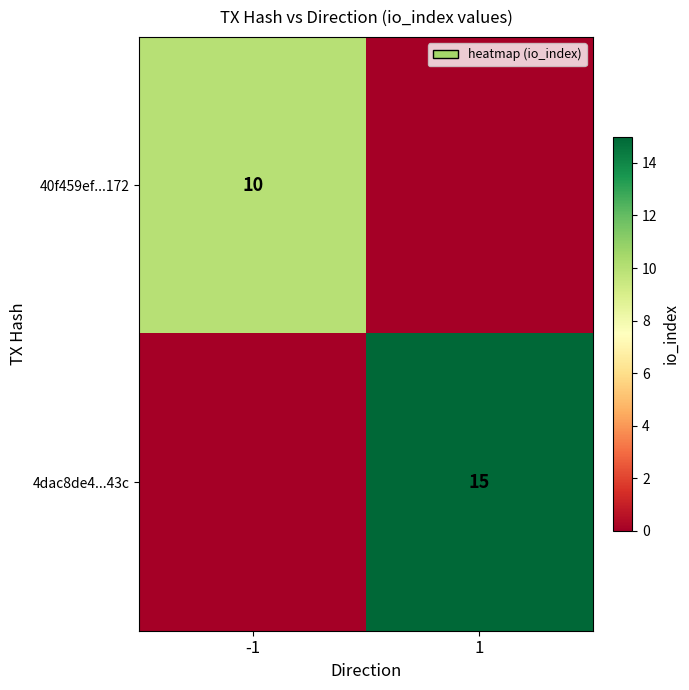

The 40f459ef...172 series shows 10 at -1. True or false?

True